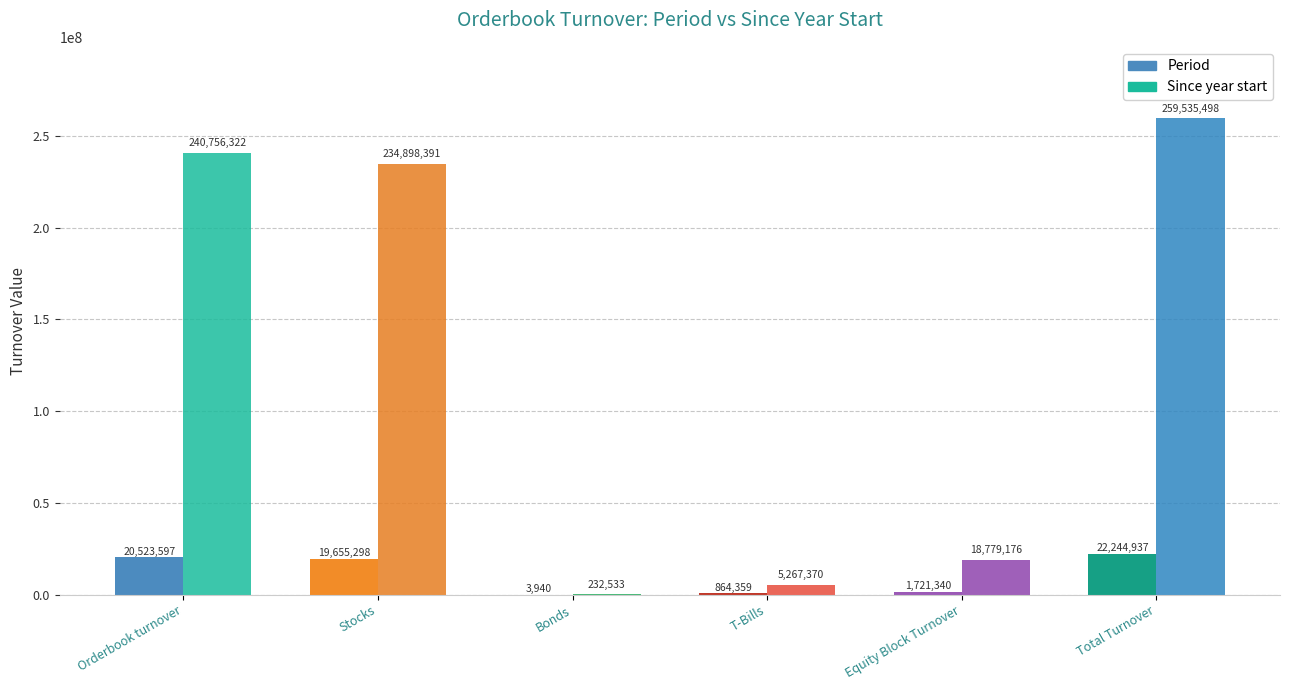

True or false: Since year start has a value of 234898390.6 at Stocks.

True